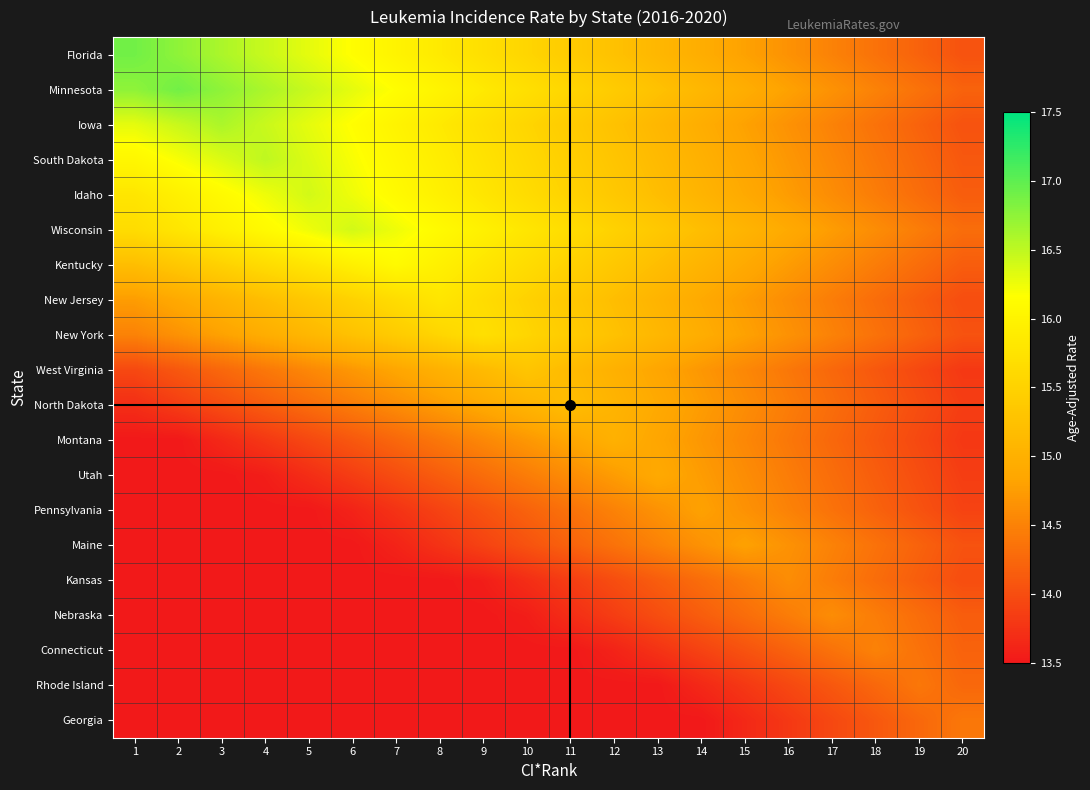

What is the smallest value displayed?

13.5